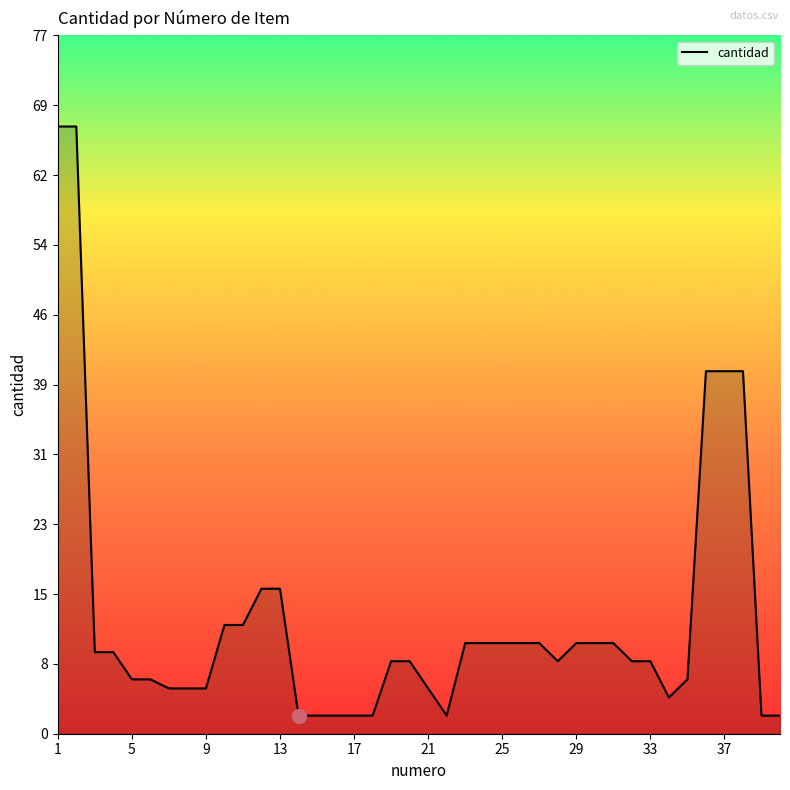

What is the difference between the maximum and minimum values?

65